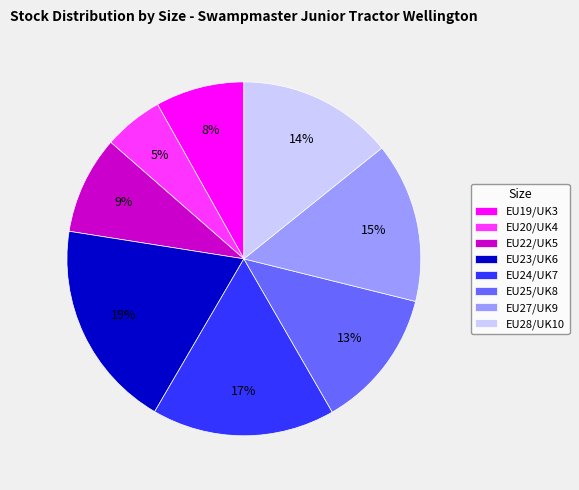

What is the smallest slice in the pie chart?

EU20/UK4